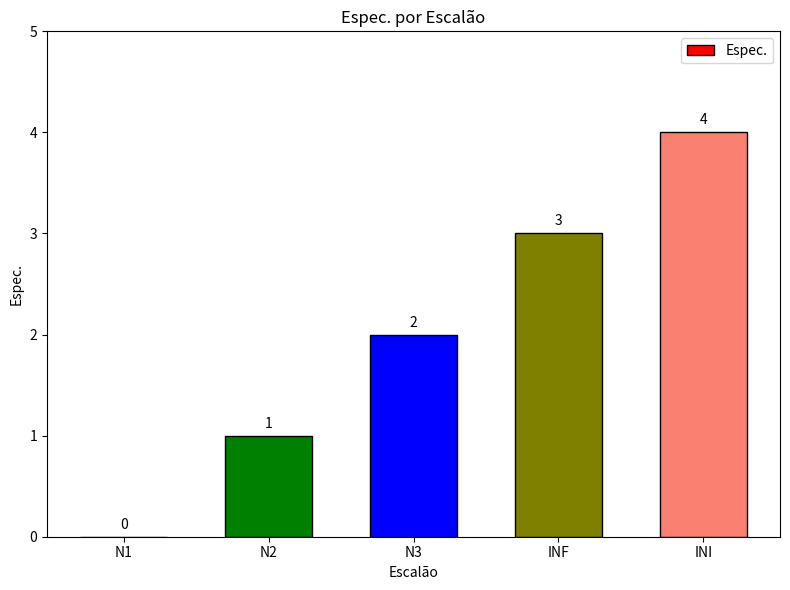

The chart shows a value of -1 at N1. True or false?

False